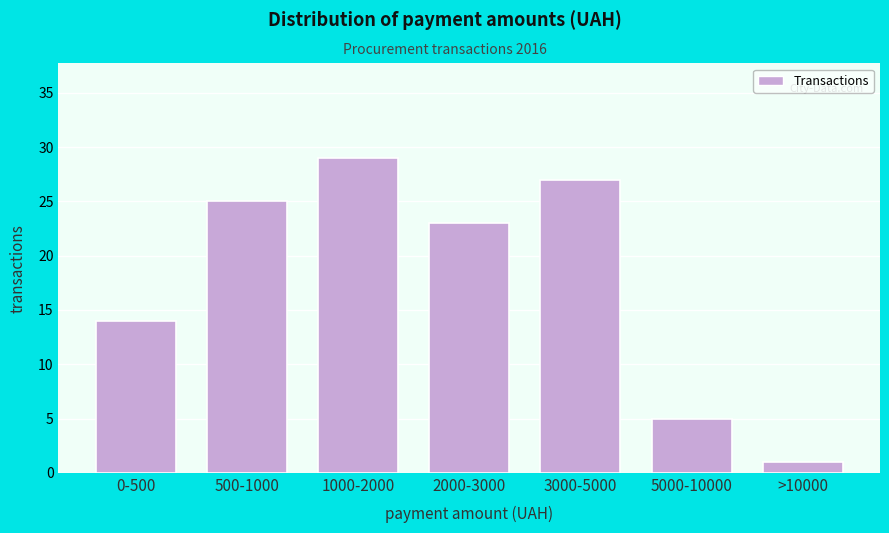

Reading right to left, what are all the values shown in this chart?

1	5	27	23	29	25	14